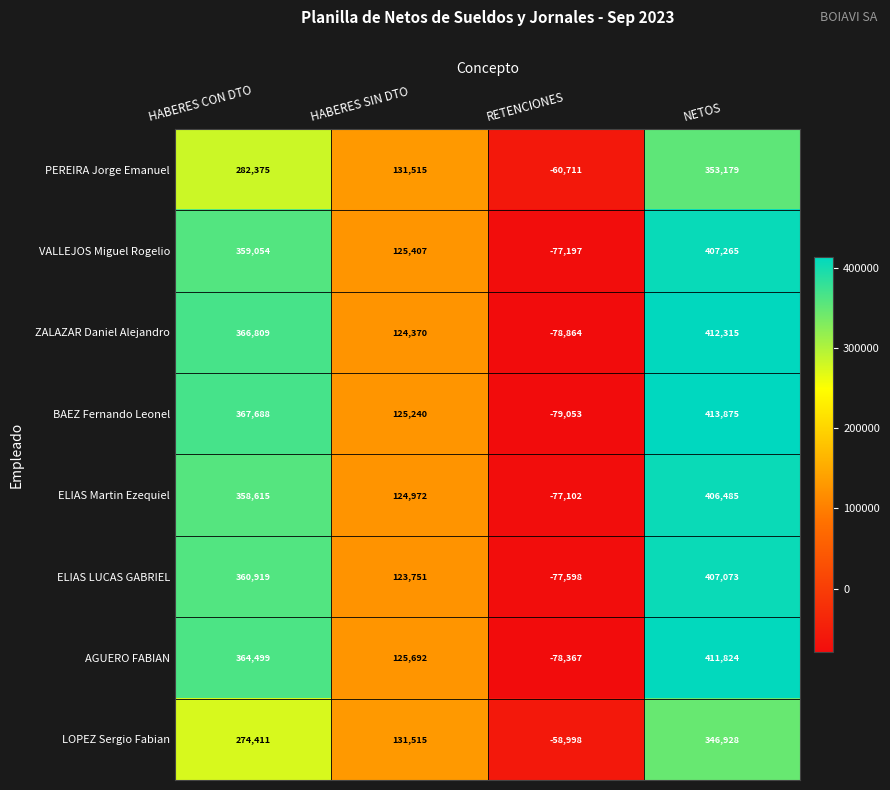

What is the total value across all series at HABERES CON DTO?

2734370